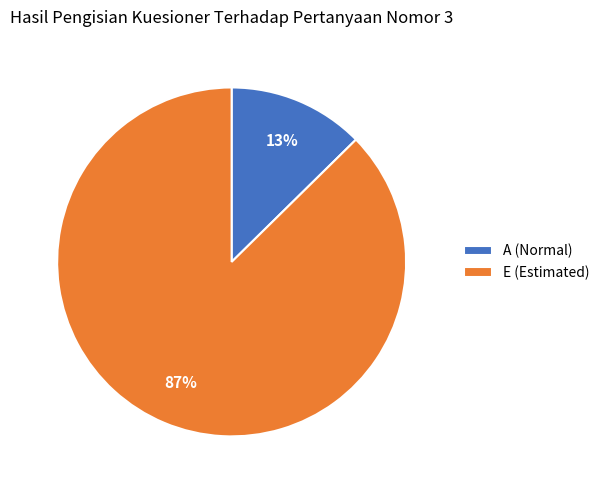

How many segments does this pie chart have?

2